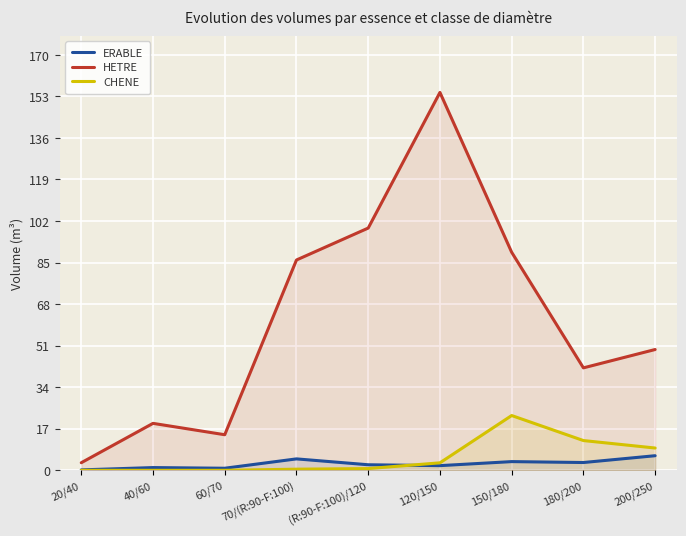

At which label is HETRE closest to 78?

70/(R:90-F:100)